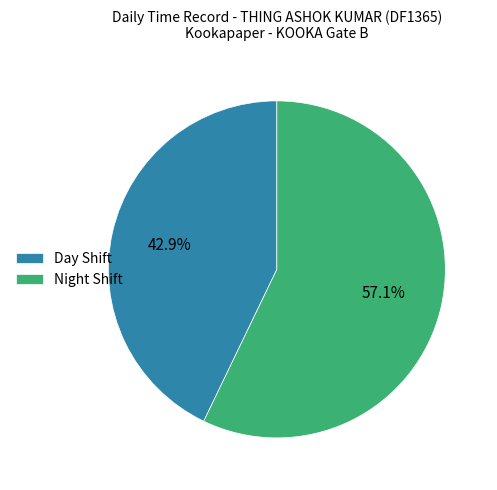

Approximately how many times larger is the value at Night Shift compared to Day Shift?

1.3